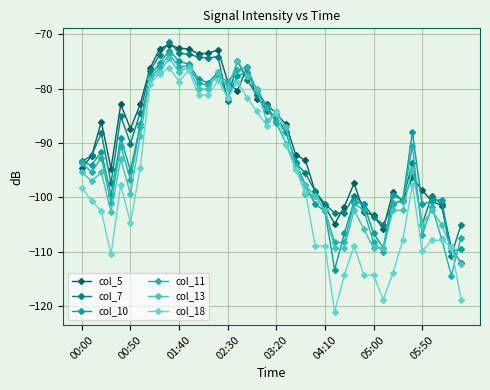

Reading right to left, list all the values displayed in this chart.

col_5: -112.1	-109.2	-101.5	-100.7	-98.7	-96.3	-100.7	-99.0	-105.8	-103.3	-102.7	-97.4	-101.7	-104.9	-101.6	-99.0	-93.2	-92.2	-86.6	-84.6	-82.9	-82.0	-76.0	-80.4	-78.7	-72.9	-73.5	-73.6	-72.7	-72.6	-71.9	-72.7	-76.3	-82.9	-87.4	-82.9	-94.7	-86.1	-92.4	-94.6
col_7: -105.0	-110.7	-101.3	-99.7	-105.0	-93.7	-100.5	-101.2	-105.0	-103.6	-101.3	-99.7	-102.9	-102.9	-101.2	-98.9	-95.6	-93.7	-88.0	-85.2	-84.2	-81.2	-78.4	-74.9	-82.3	-74.1	-74.4	-74.2	-73.7	-73.5	-71.4	-73.8	-76.8	-84.4	-90.1	-85.1	-97.4	-88.2	-92.3	-93.4
col_10: -109.5	-109.9	-100.4	-100.7	-101.3	-88.0	-100.5	-99.6	-109.3	-106.6	-101.3	-100.7	-106.6	-113.3	-102.5	-101.3	-97.8	-93.5	-88.0	-85.9	-83.2	-80.1	-77.0	-77.6	-81.7	-77.0	-78.9	-78.3	-75.5	-75.0	-73.0	-75.3	-77.7	-86.6	-95.1	-89.1	-99.6	-91.6	-94.1	-93.5
col_11: -107.4	-114.4	-107.6	-101.7	-107.0	-90.5	-100.7	-101.1	-110.0	-108.3	-102.4	-101.1	-108.3	-108.3	-102.4	-99.7	-99.4	-94.3	-90.1	-86.3	-83.6	-80.4	-76.1	-76.6	-78.7	-77.6	-79.4	-78.9	-75.8	-76.0	-73.7	-76.1	-78.2	-87.0	-96.8	-90.5	-101.1	-92.7	-95.4	-93.6
col_13: -112.2	-109.4	-105.0	-102.4	-105.0	-94.8	-102.4	-102.4	-109.4	-109.4	-105.8	-102.4	-109.4	-109.4	-102.4	-99.7	-97.8	-94.8	-87.0	-84.6	-85.9	-80.1	-77.6	-74.9	-79.9	-77.0	-80.1	-80.1	-76.0	-77.0	-74.4	-77.0	-78.2	-88.8	-99.4	-93.0	-102.7	-95.4	-97.0	-95.4
col_18: -118.8	-109.1	-107.9	-107.9	-109.9	-97.7	-107.9	-113.9	-118.8	-114.3	-114.3	-108.9	-114.3	-121.0	-109.0	-108.9	-99.1	-95.0	-90.3	-84.2	-86.8	-84.2	-81.7	-78.8	-81.7	-78.5	-81.2	-81.2	-76.6	-78.7	-76.2	-77.3	-79.1	-94.6	-104.7	-97.7	-110.5	-102.5	-100.6	-98.3